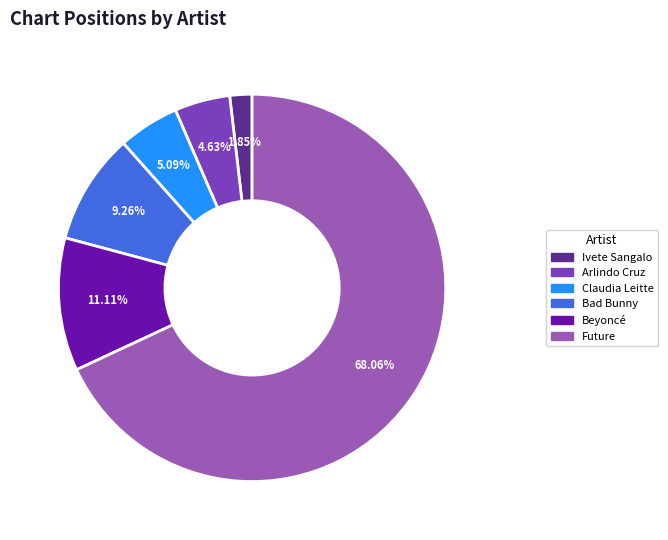

What is the smallest slice in the pie chart?

Ivete Sangalo